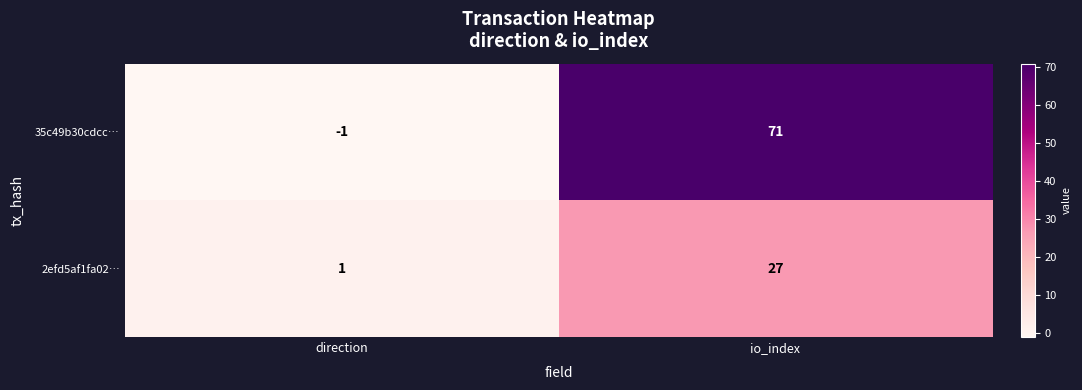

Reading left to right, what are all the values shown in this chart?

35c49b30cdcc…: direction=-1	io_index=71
2efd5af1fa02…: direction=1	io_index=27